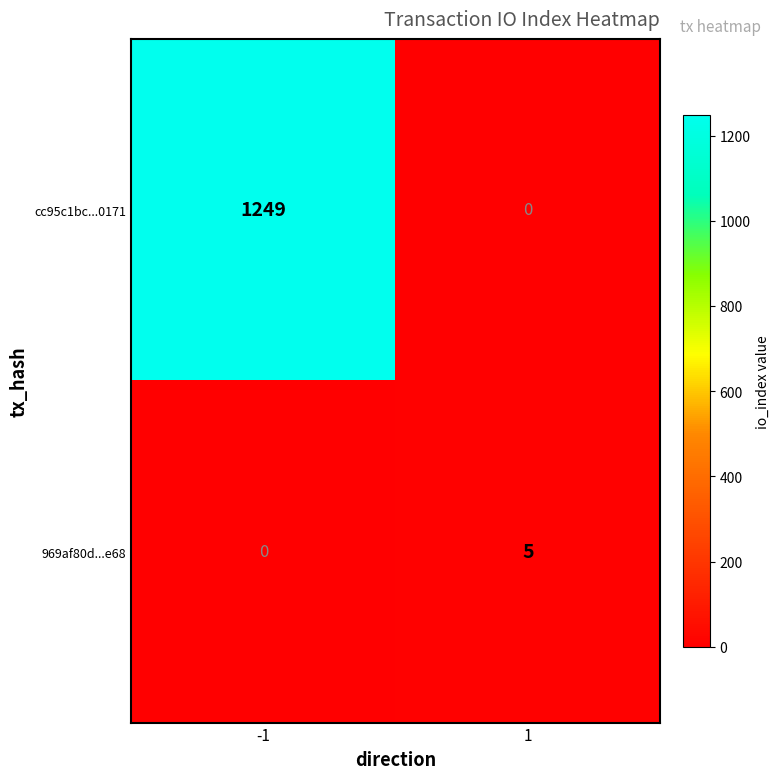

Reading left to right, what are all the values shown in this chart?

cc95c1bc...0171: 1249	0
969af80d...e68: 0	5